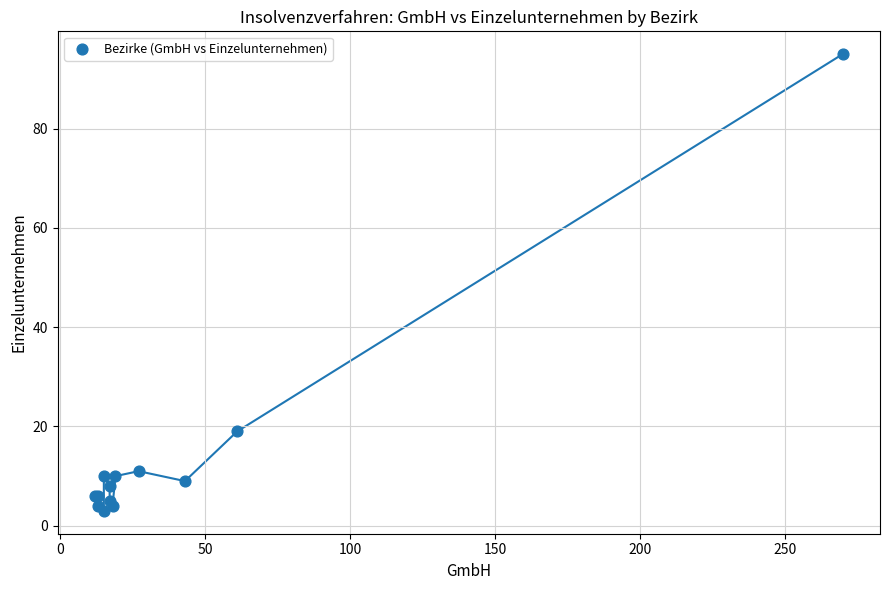

What Y value in the scatter plot is closest to 49?

19